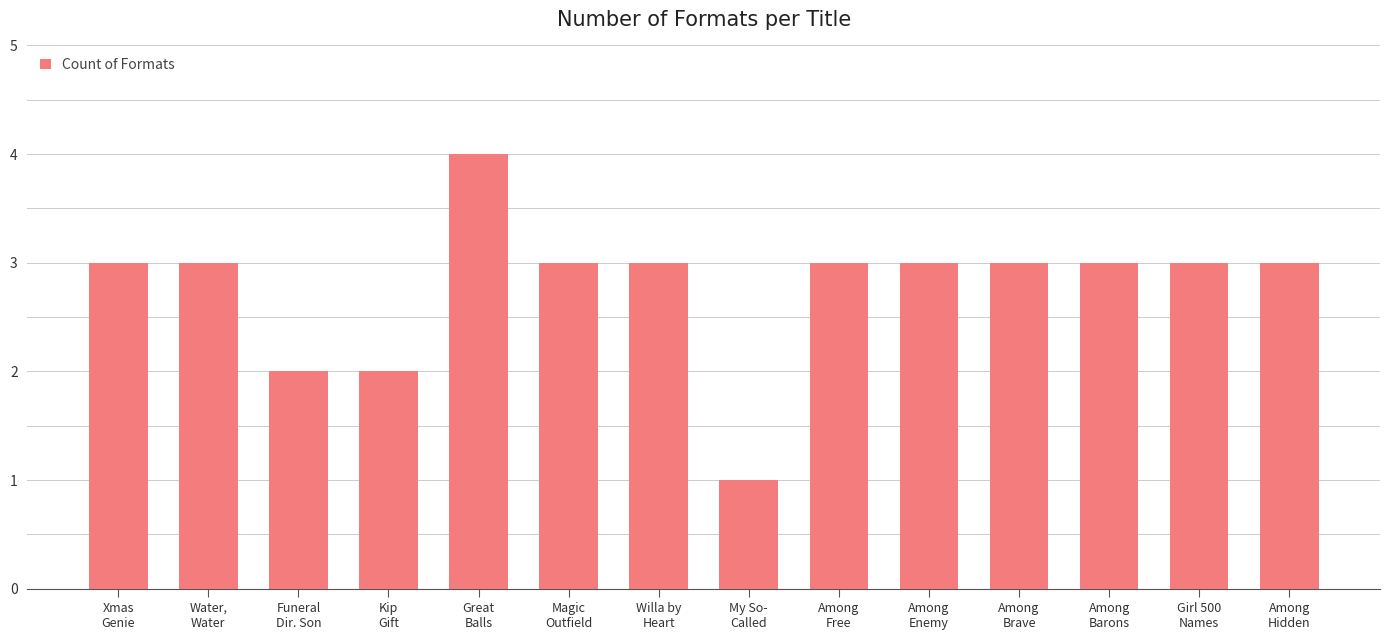

Reading right to left, transcribe all the data shown in this chart.

3	3	3	3	3	3	1	3	3	4	2	2	3	3